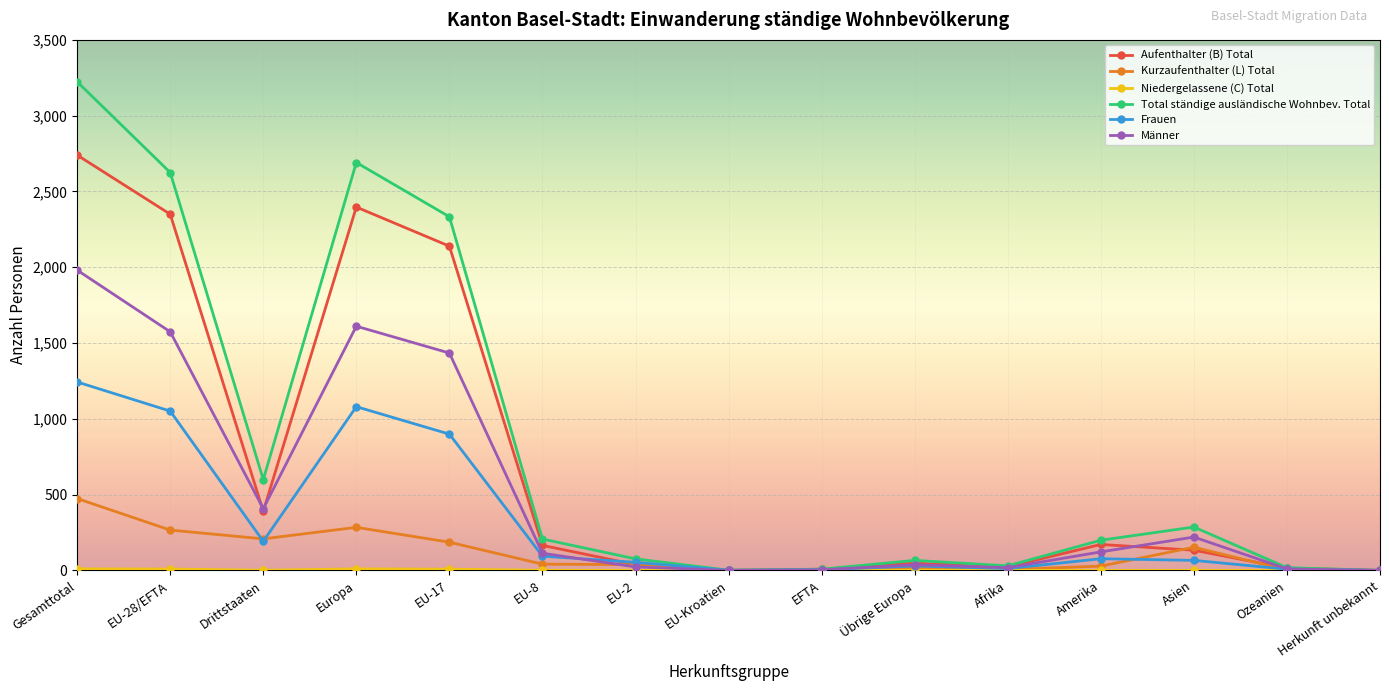

Which series has the widest spread of values?

Total ständige ausländische Wohnbev. Total